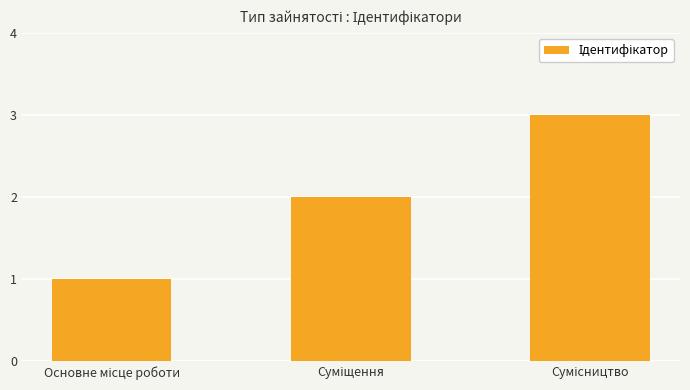

What is the value of the 3rd bar from the left?

3